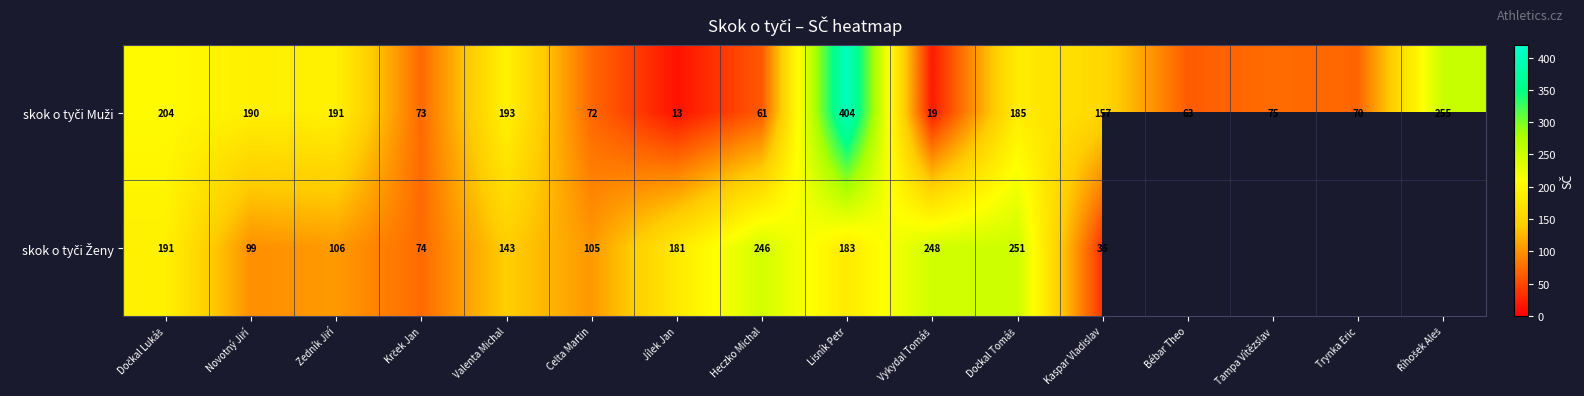

What is the greatest value displayed?

404.0